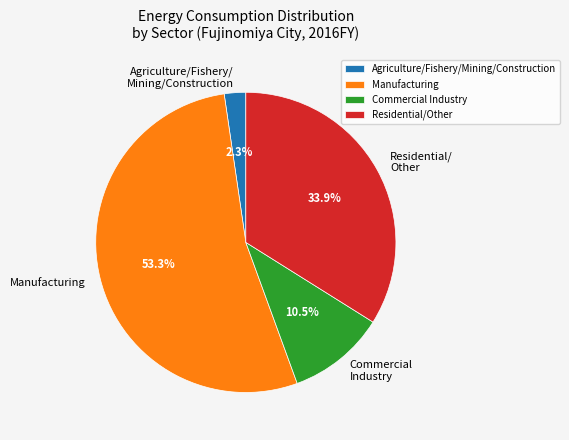

How many slices are in this pie chart?

4